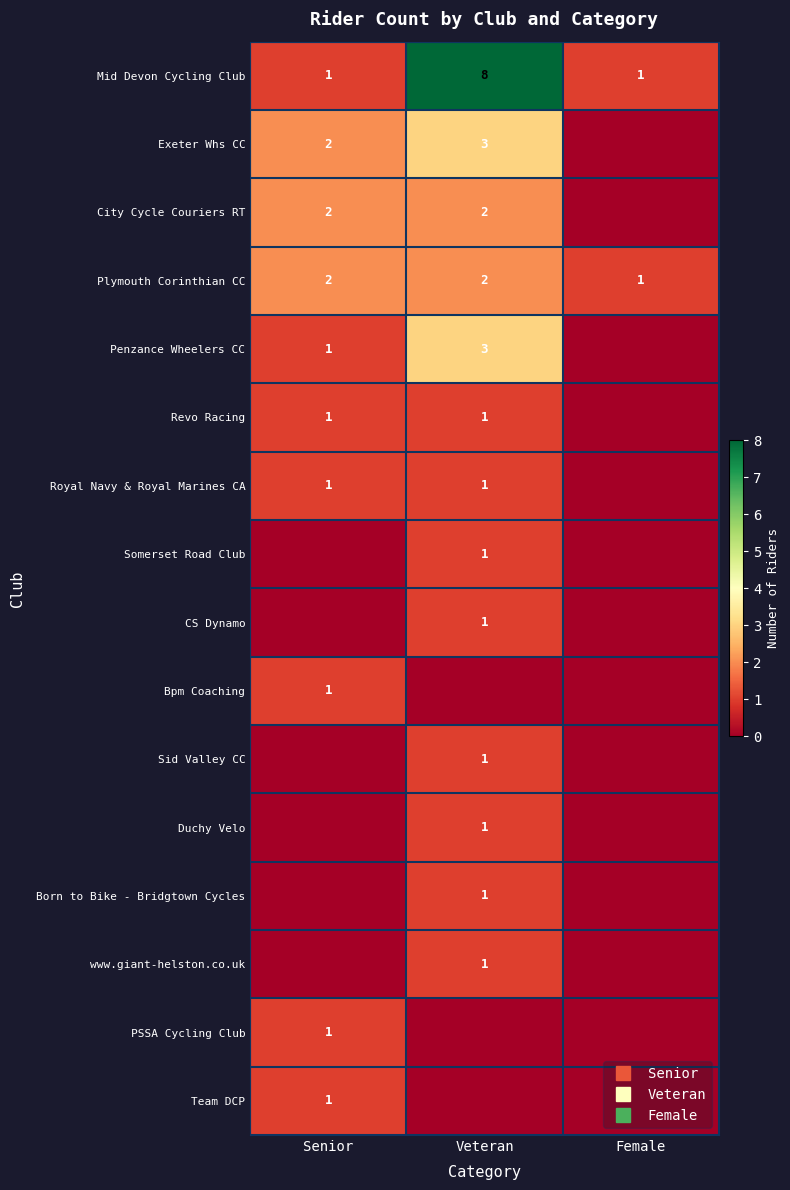

True or false: Born to Bike - Bridgtown Cycles has a value of 0 at Female.

True